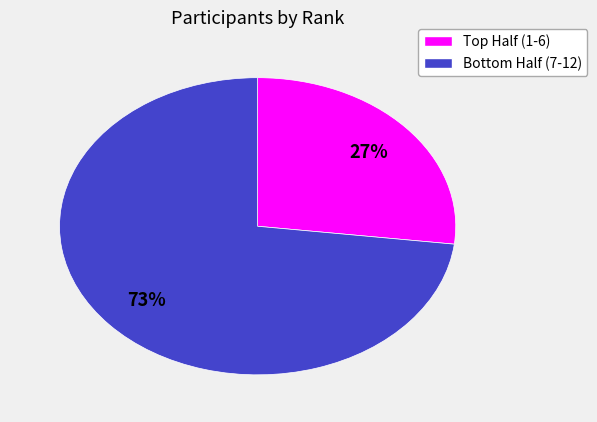

To the nearest percent, what is the average slice percentage?

50%